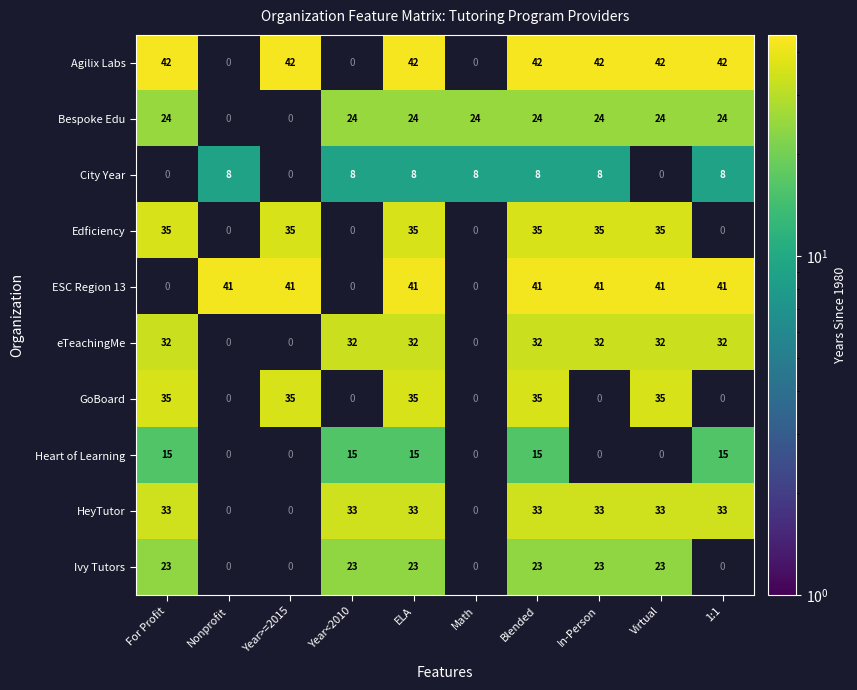

True or false: ESC Region 13 has a value of 23 at Nonprofit.

False